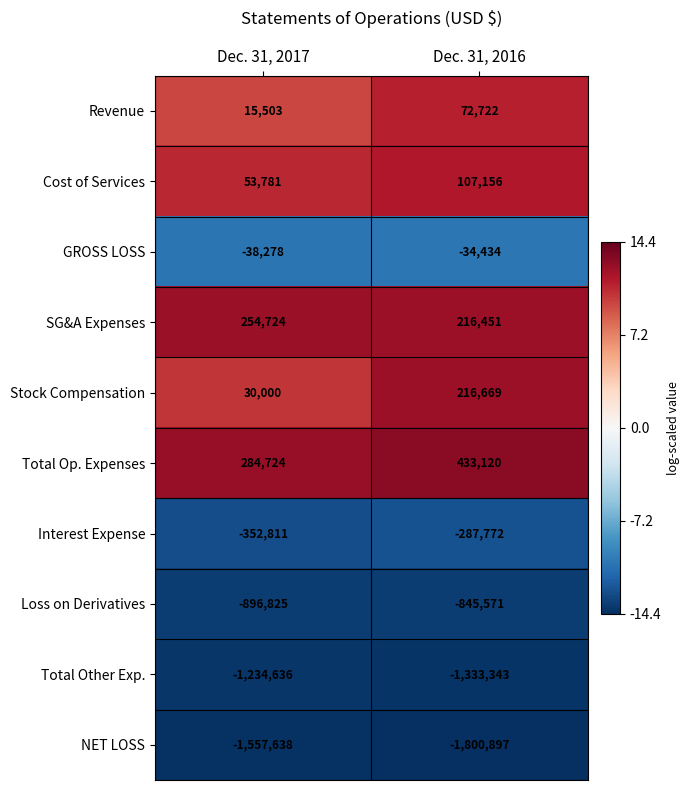

The Total Other Exp. series shows -682200 at Dec. 31, 2017. True or false?

False